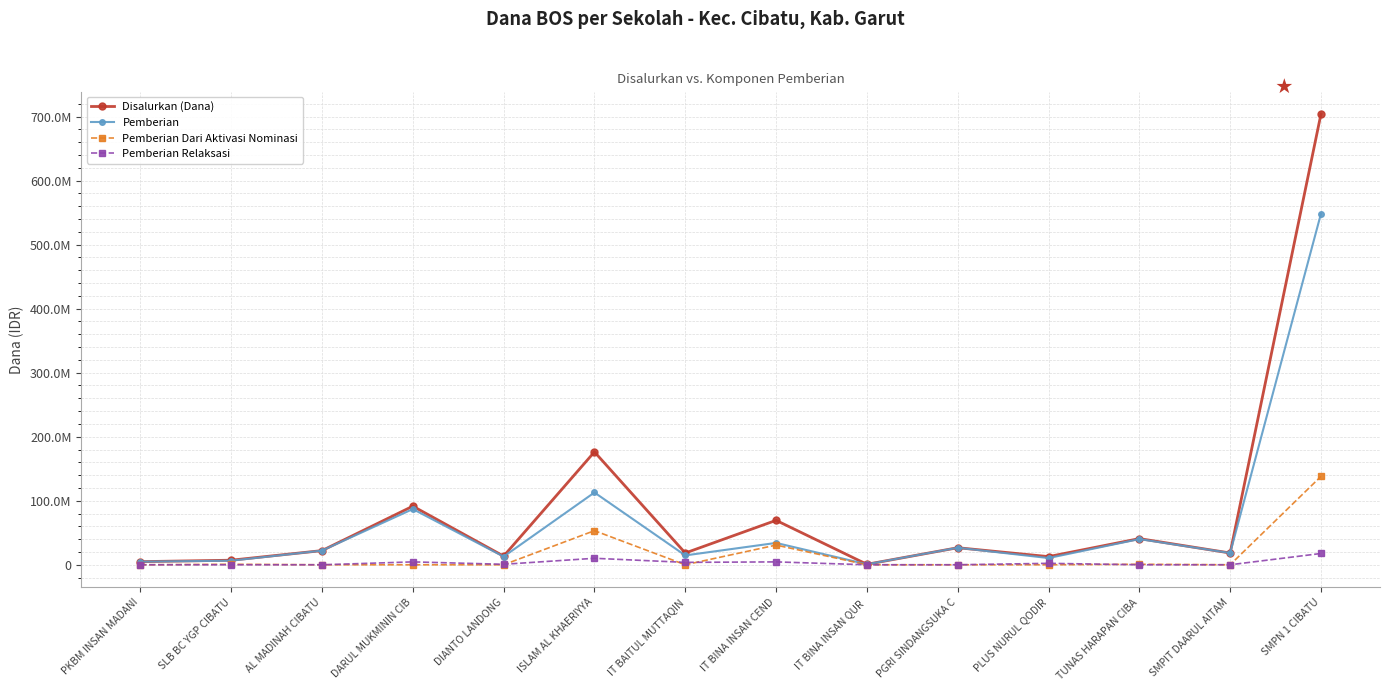

Does the chart have visible grid lines?

Yes